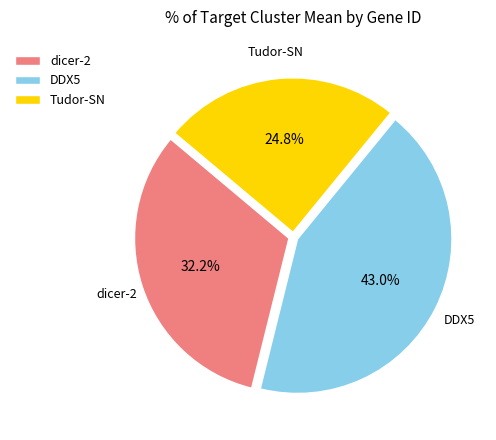

How many segments does this pie chart have?

3